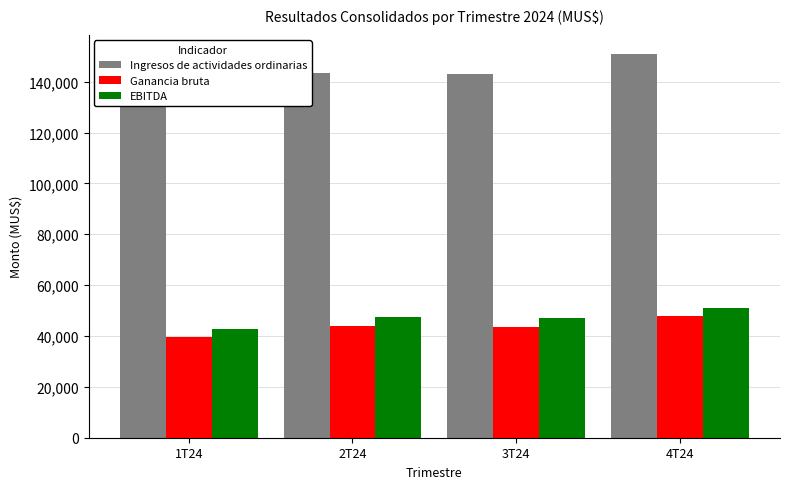

What position from the left is 2T24?

2